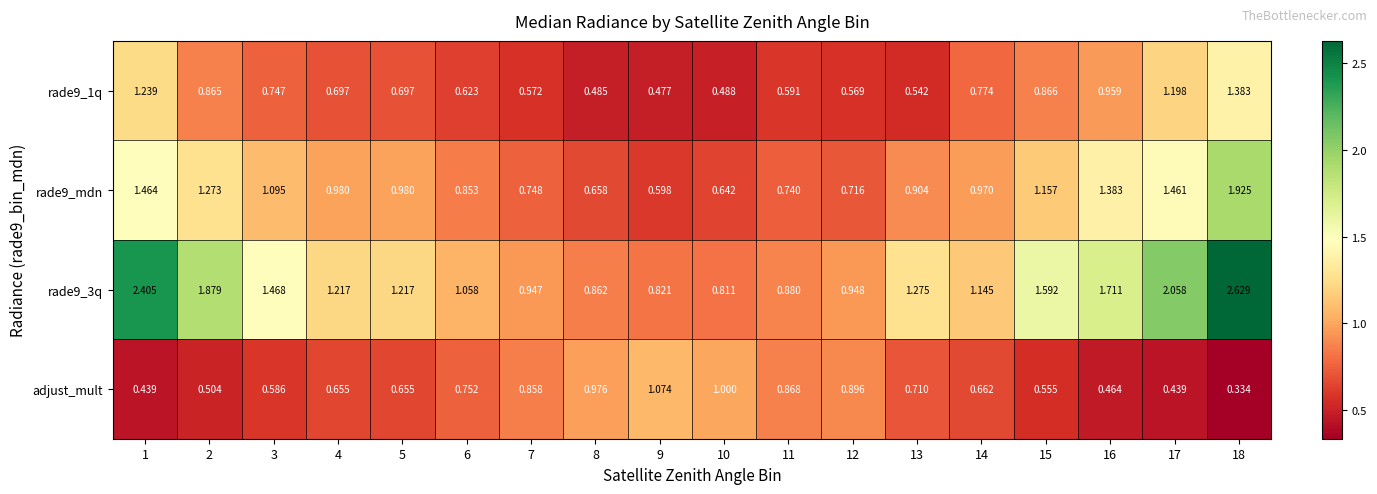

Is the value of rade9_3q at 1 greater than the value of rade9_1q at 11?

Yes